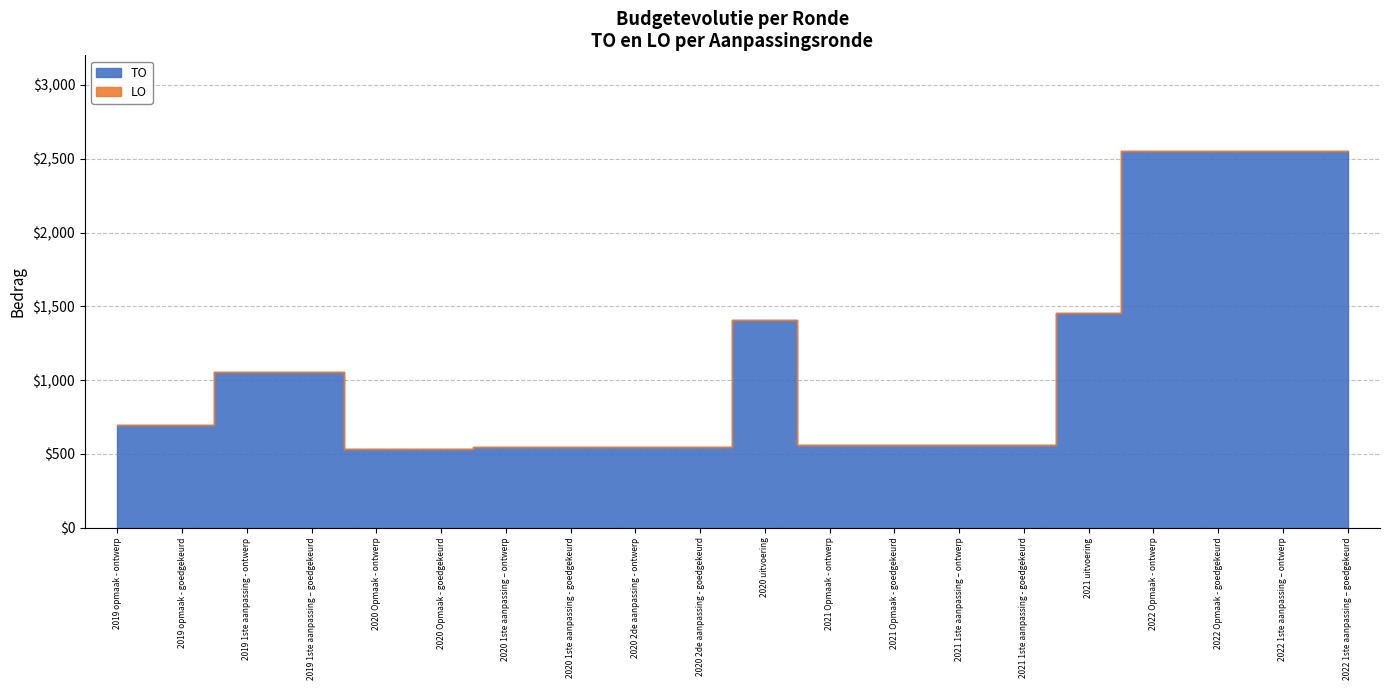

True or false: LO has a value of 0 at 2020 uitvoering.

True